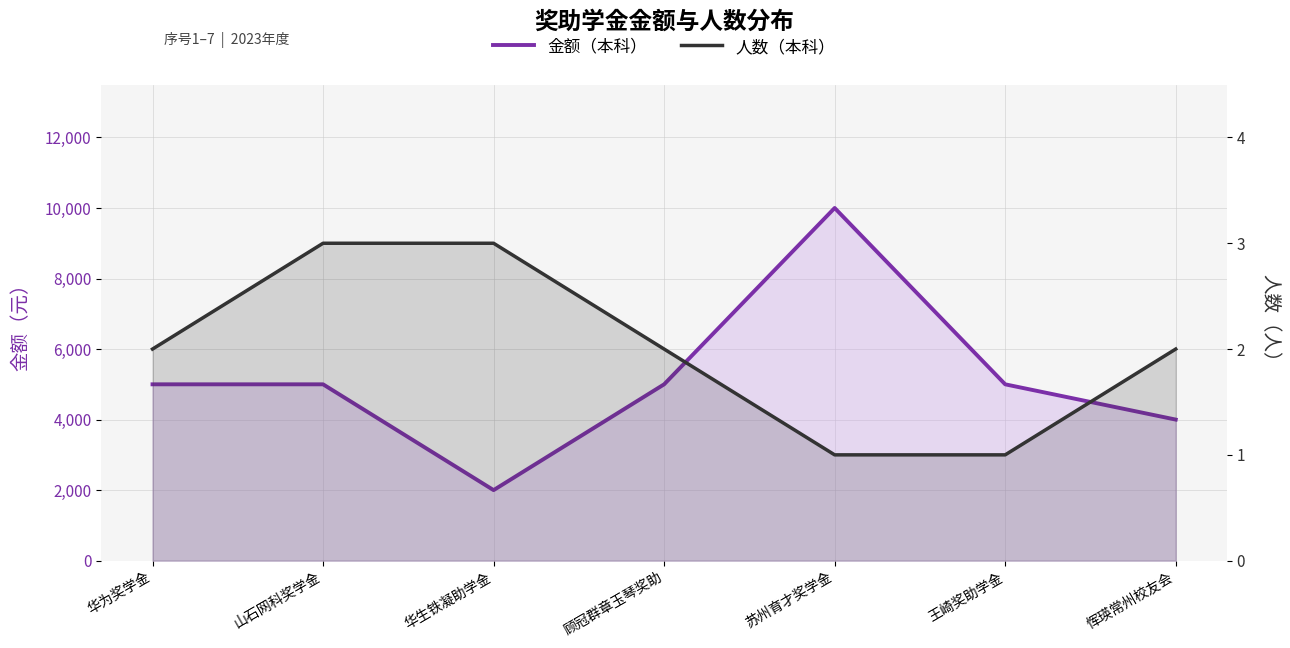

What is the smallest value displayed?

1